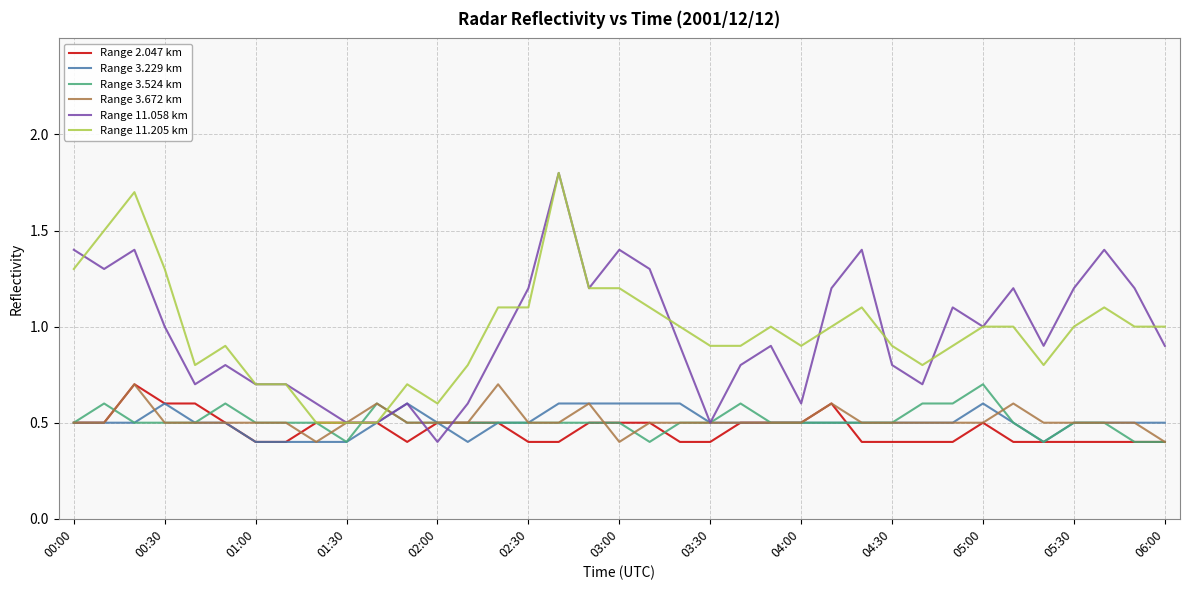

Which series has the widest spread of values?

Range 11.058 km